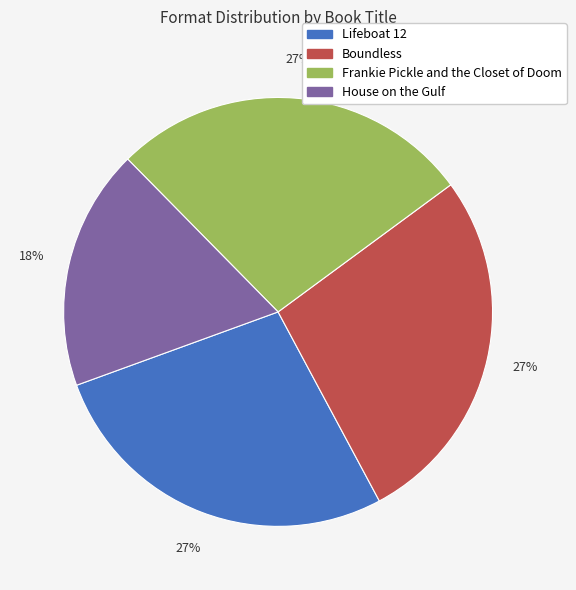

To the nearest percent, what portion does Frankie Pickle and the Closet of Doom represent?

27%